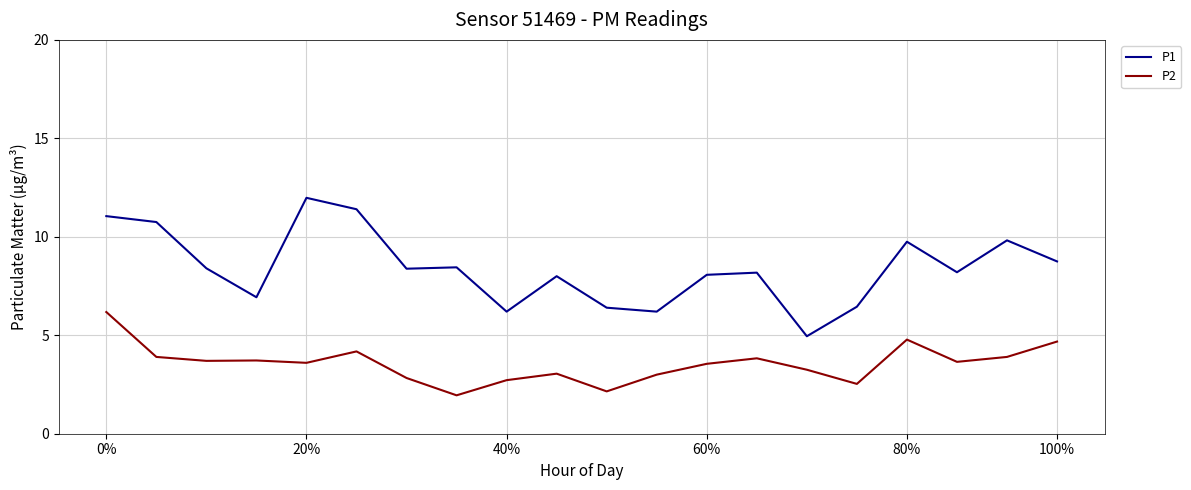

Rank the series by their maximum value, from lowest to highest.

P2, P1